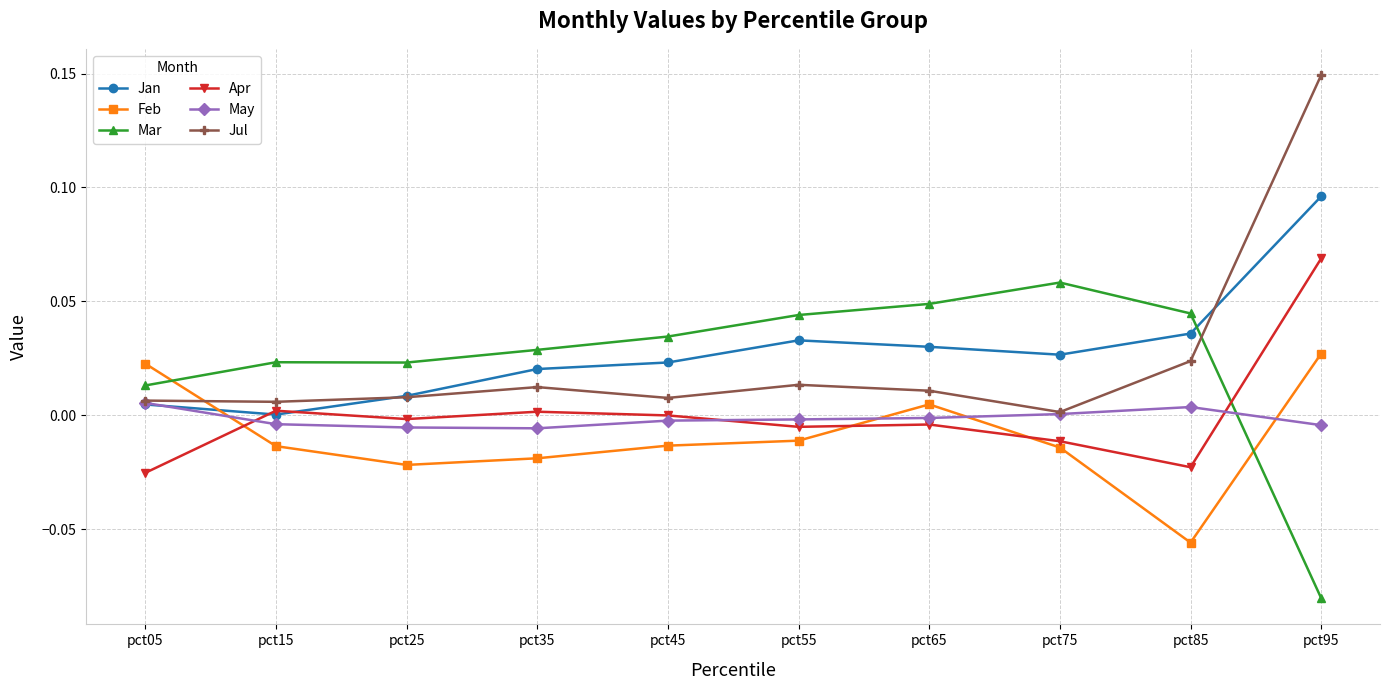

At which label does Apr reach its peak?

pct95